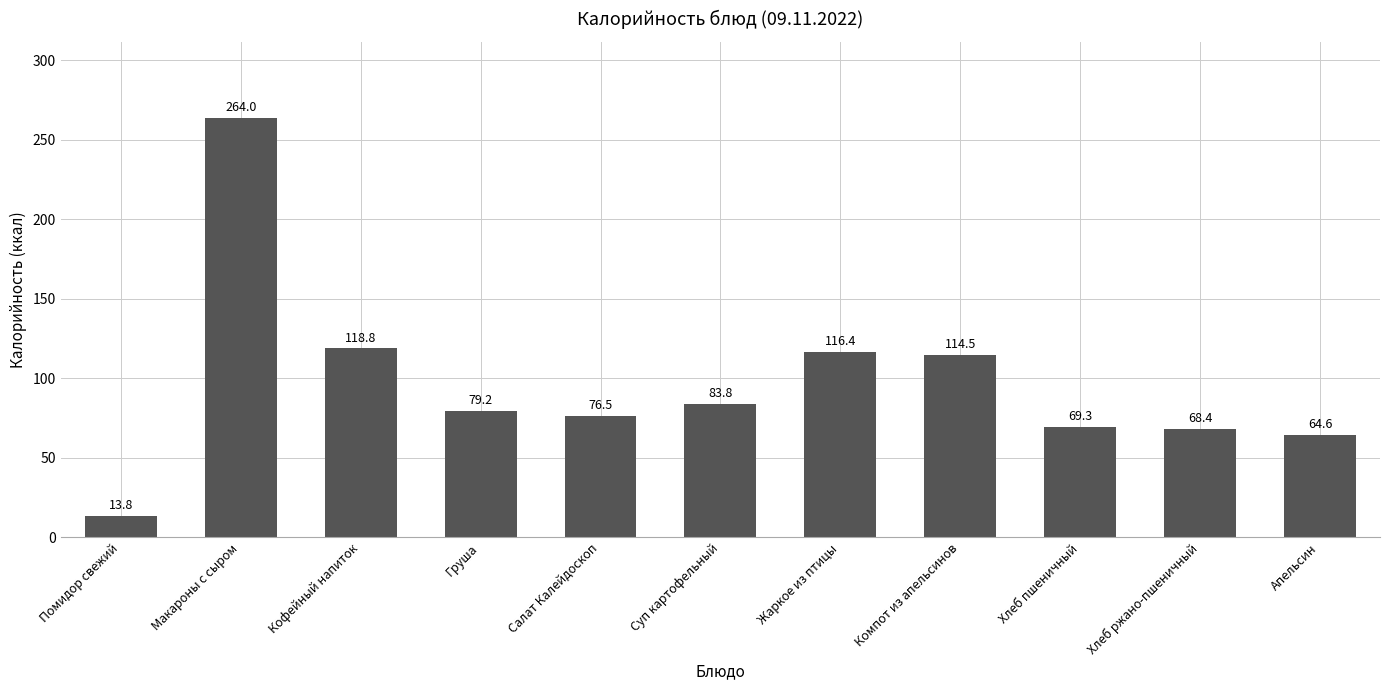

What is the label of the 7th bar from the left?

Жаркое из птицы